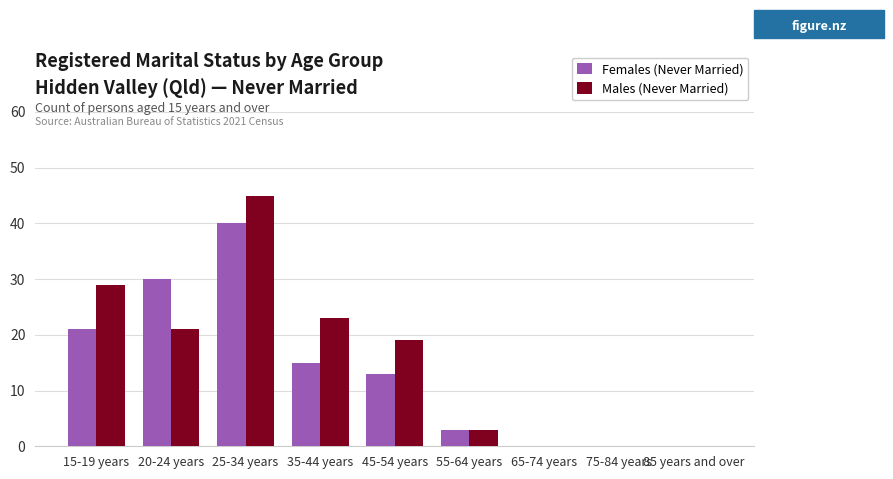

Which series has the largest range (max minus min)?

Males (Never Married)